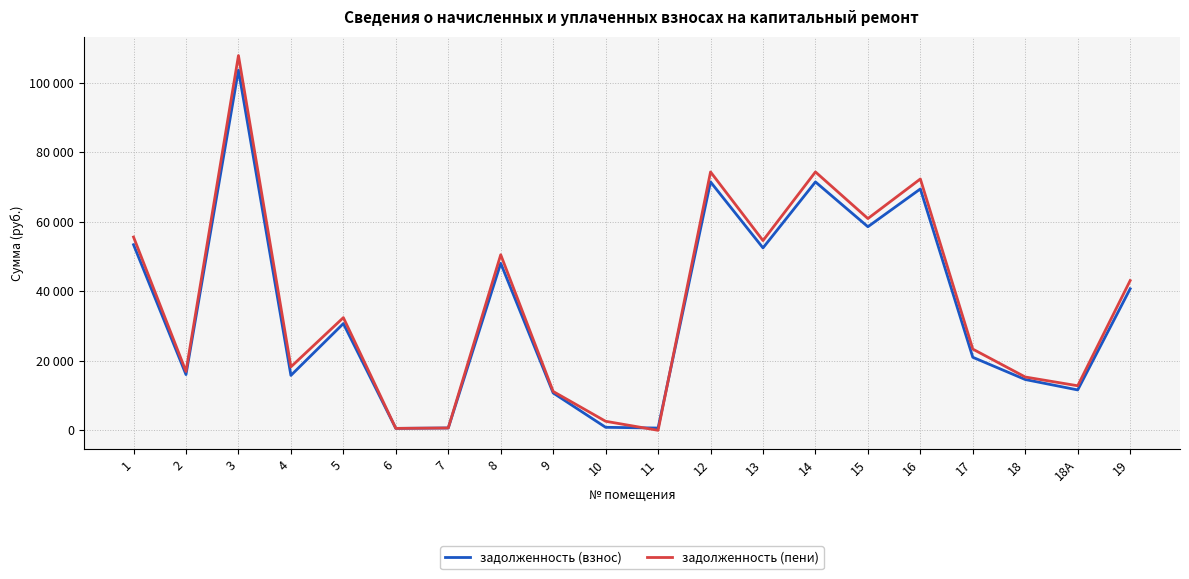

Does the chart have visible grid lines?

Yes